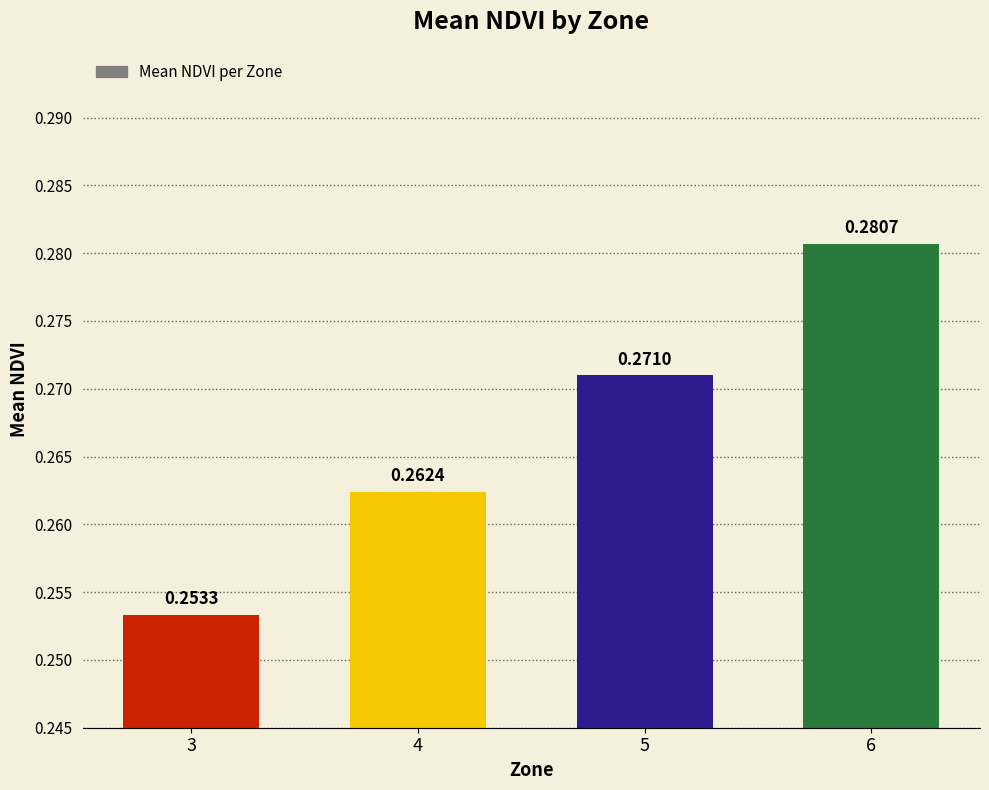

What is the sum of all values?

1.1